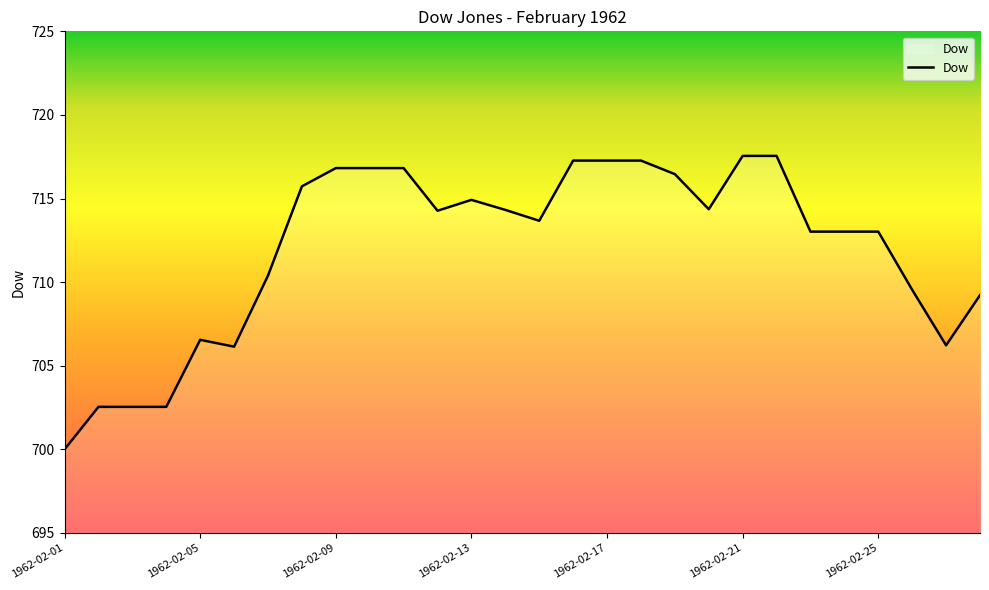

What is the minimum value shown in the chart?

700.0